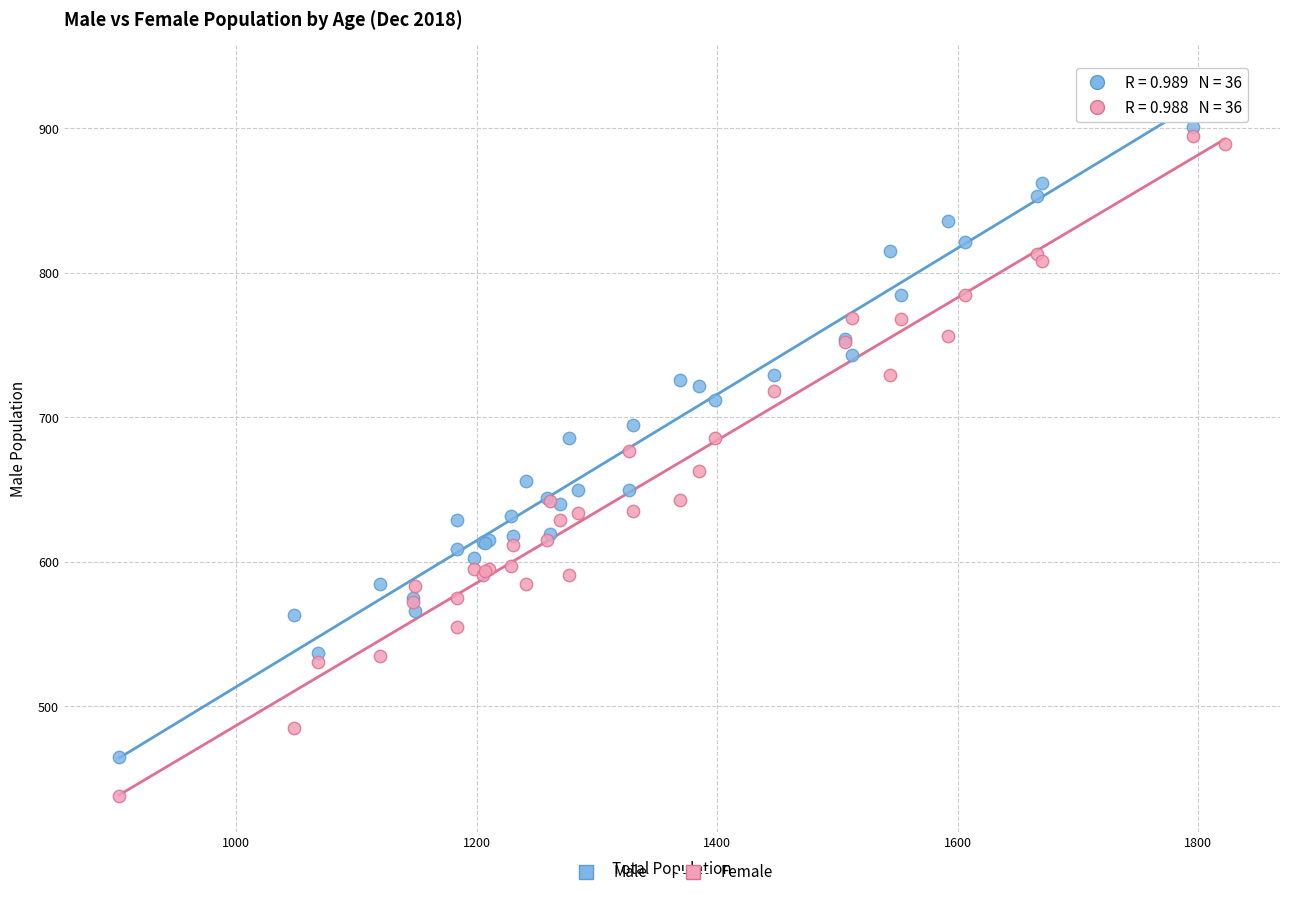

Which series reaches the minimum Y coordinate?

Female